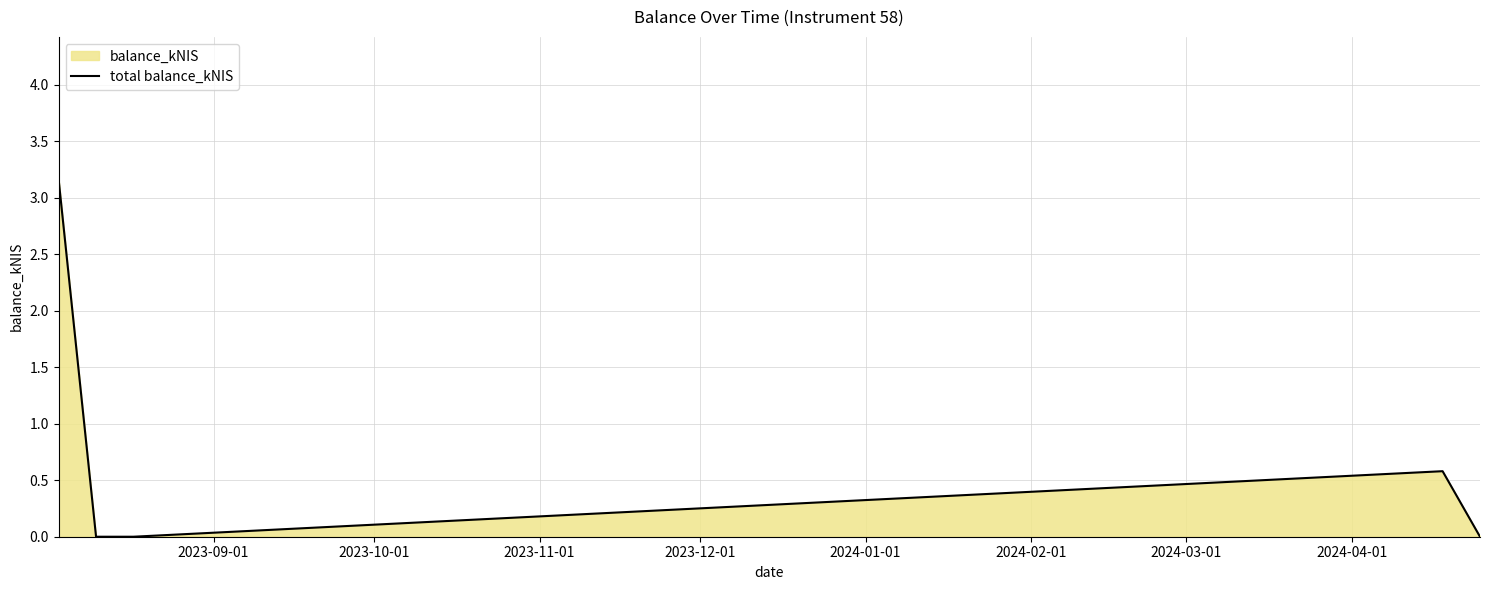

True or false: the data has more than 2 interior local peaks.

False